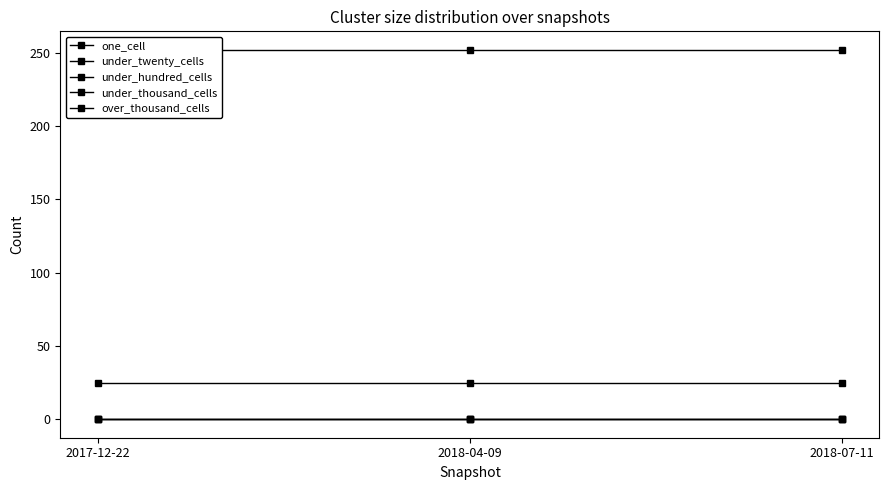

Reading left to right, what are all the values shown in this chart?

one_cell: 2017-12-22=25	2018-04-09=25	2018-07-11=25
under_twenty_cells: 2017-12-22=252	2018-04-09=252	2018-07-11=252
under_hundred_cells: 2017-12-22=0	2018-04-09=0	2018-07-11=0
under_thousand_cells: 2017-12-22=0	2018-04-09=0	2018-07-11=0
over_thousand_cells: 2017-12-22=0	2018-04-09=0	2018-07-11=0